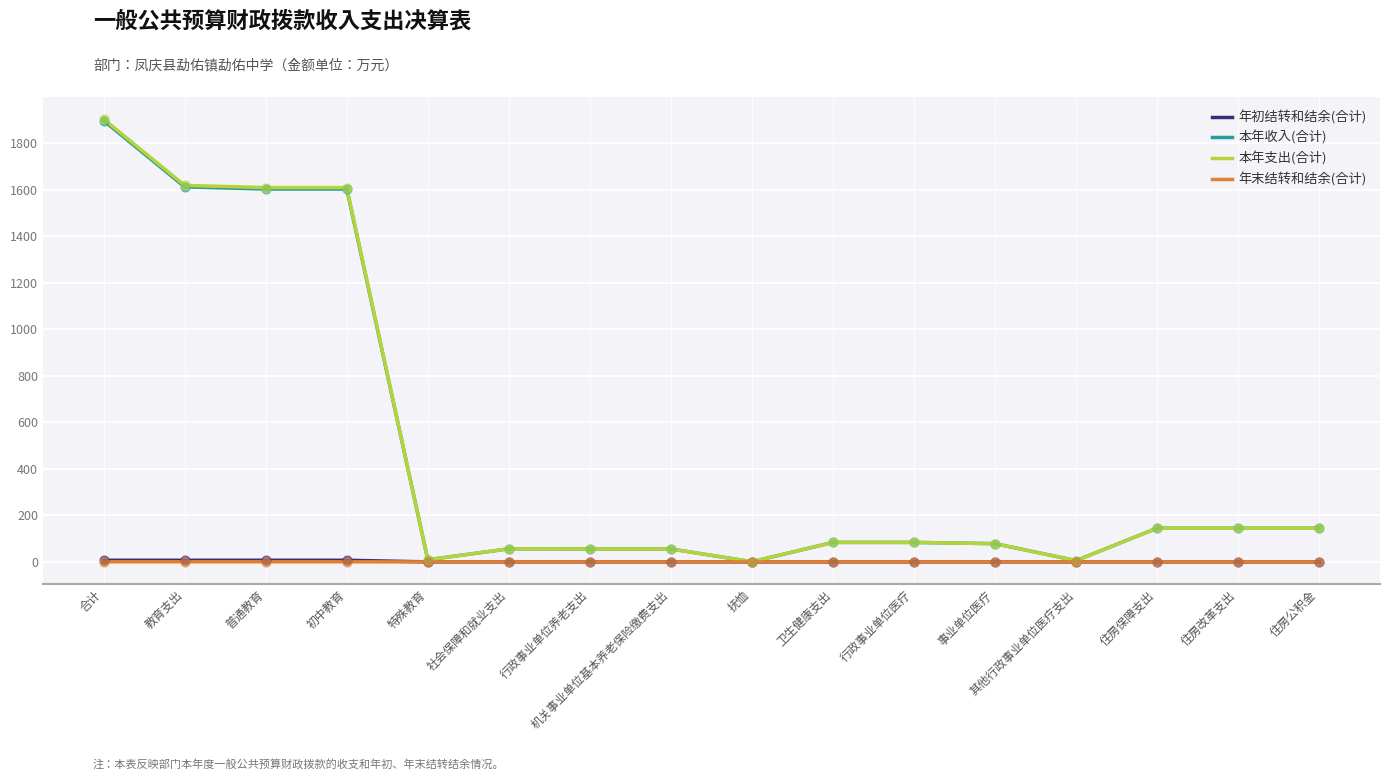

What is the total value across all series at 初中教育?

3219.6